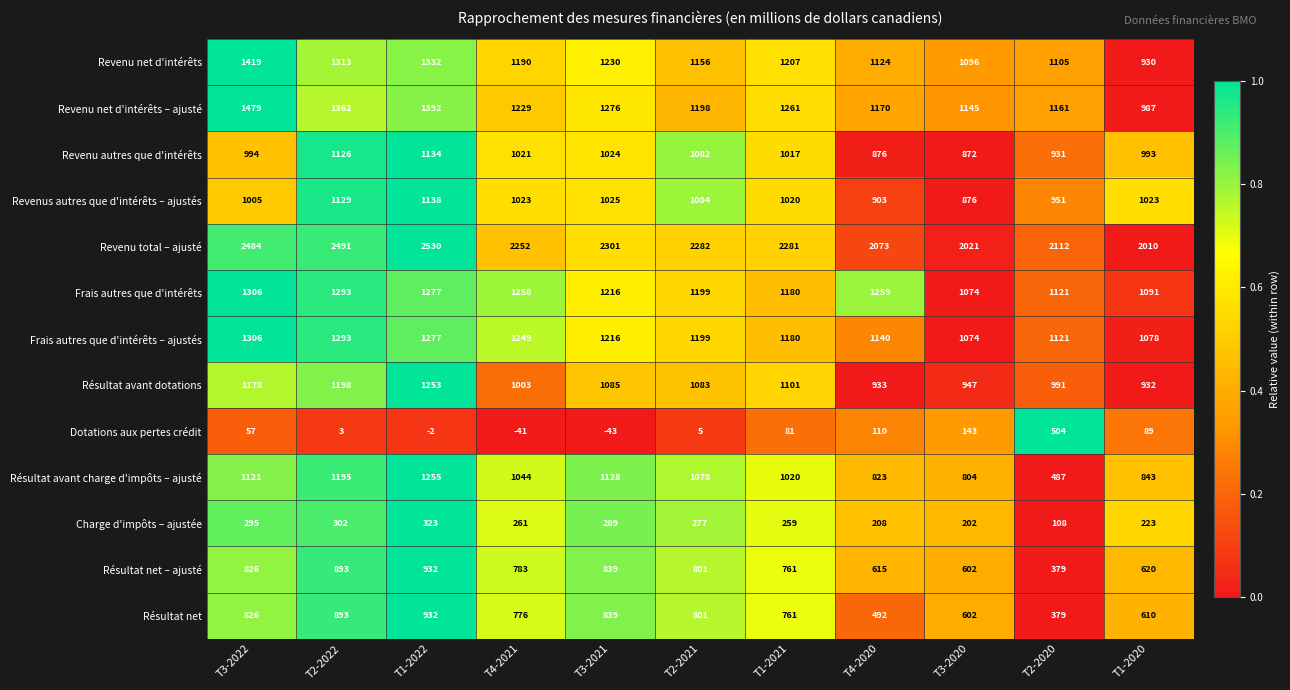

What is the lowest value of the Revenu net d'intérêts series?

930